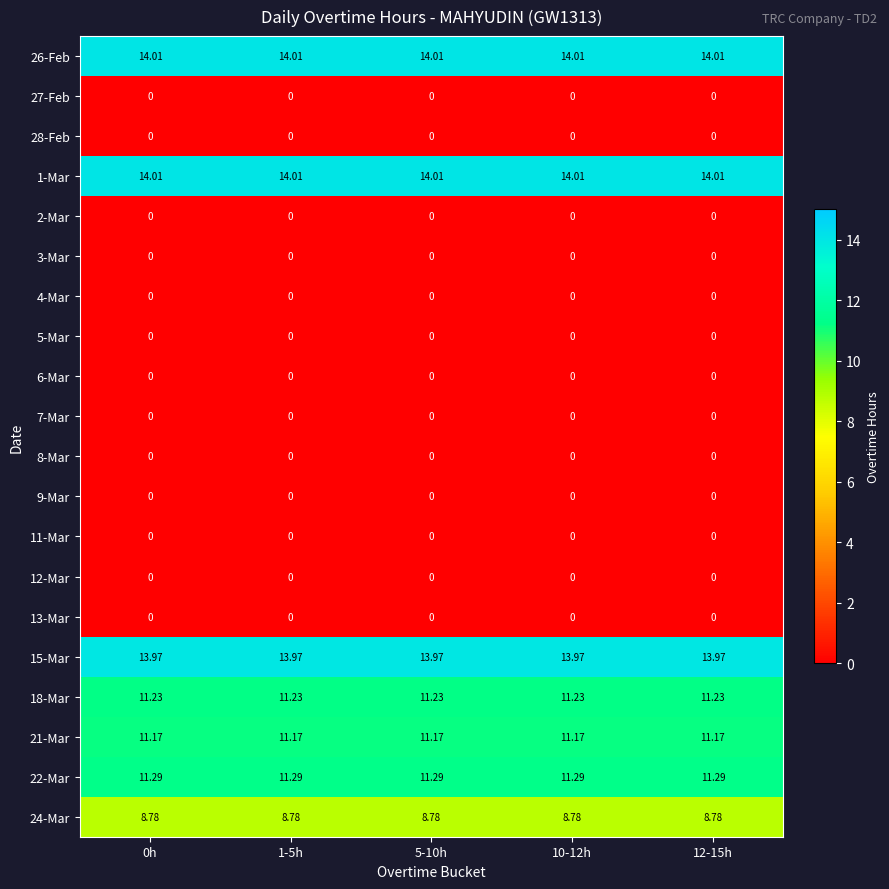

Is the value of 18-Mar at 0h greater than the value of 26-Feb at 0h?

No